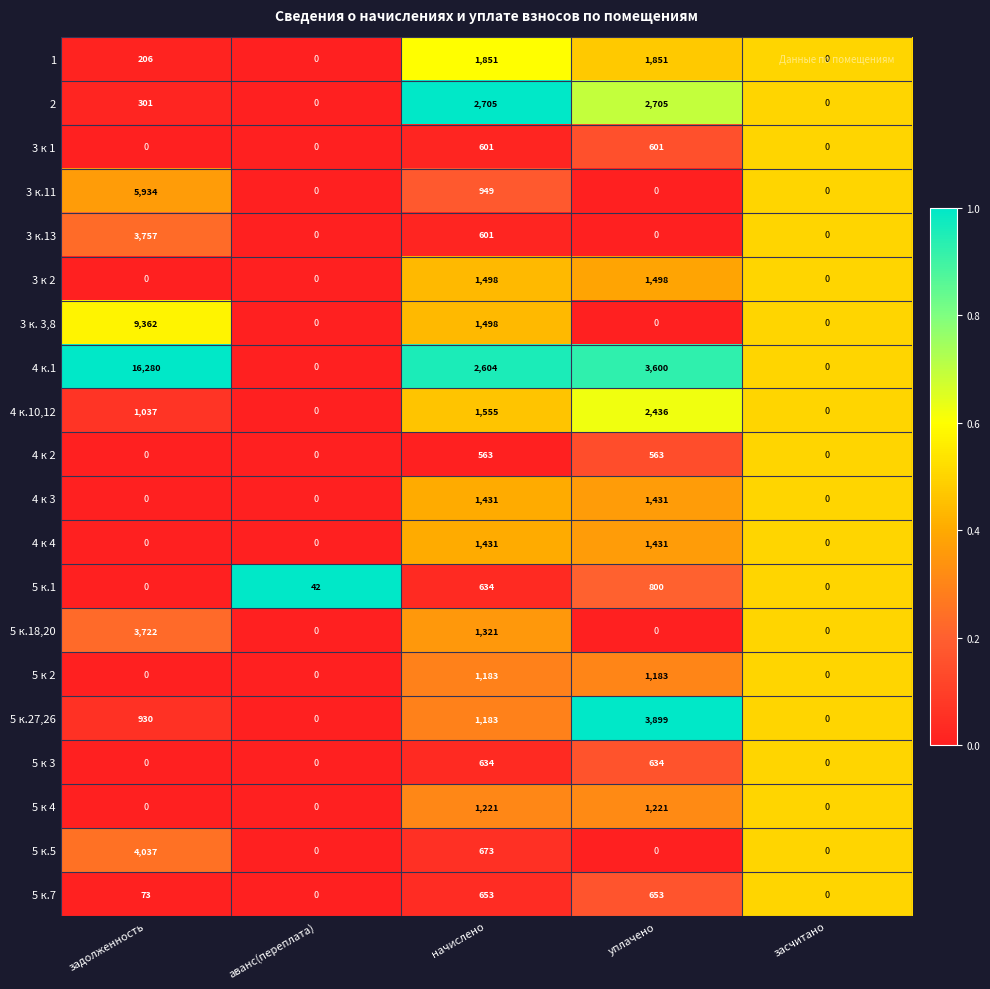

Which series has the largest range (max minus min)?

4 к.1